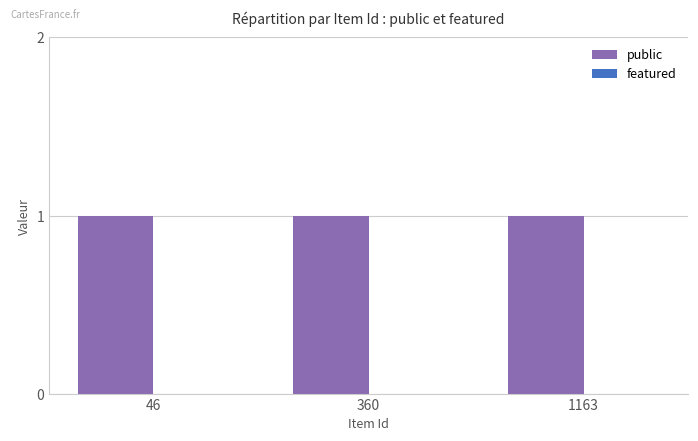

Count the number of data series in this chart.

2